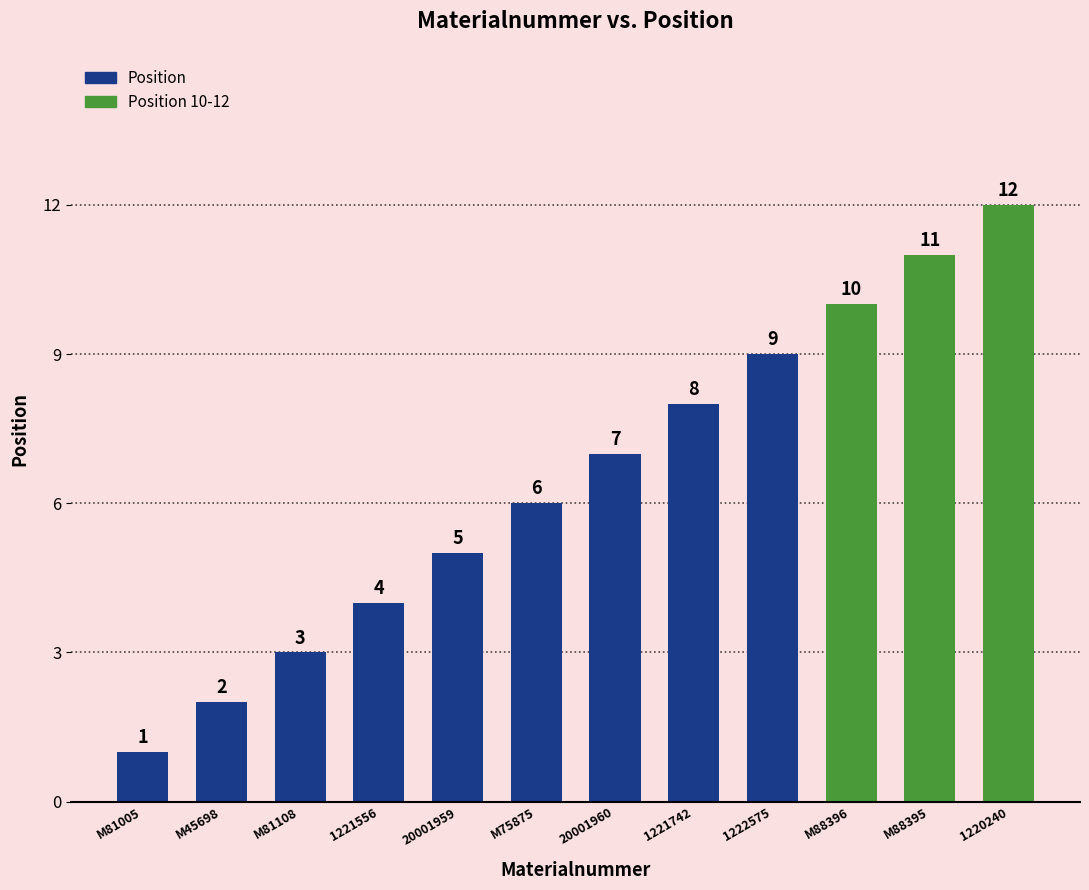

List the labels in order of value, largest first.

1220240, M88395, M88396, 1222575, 1221742, 20001960, M75875, 20001959, 1221556, M81108, M45698, M81005